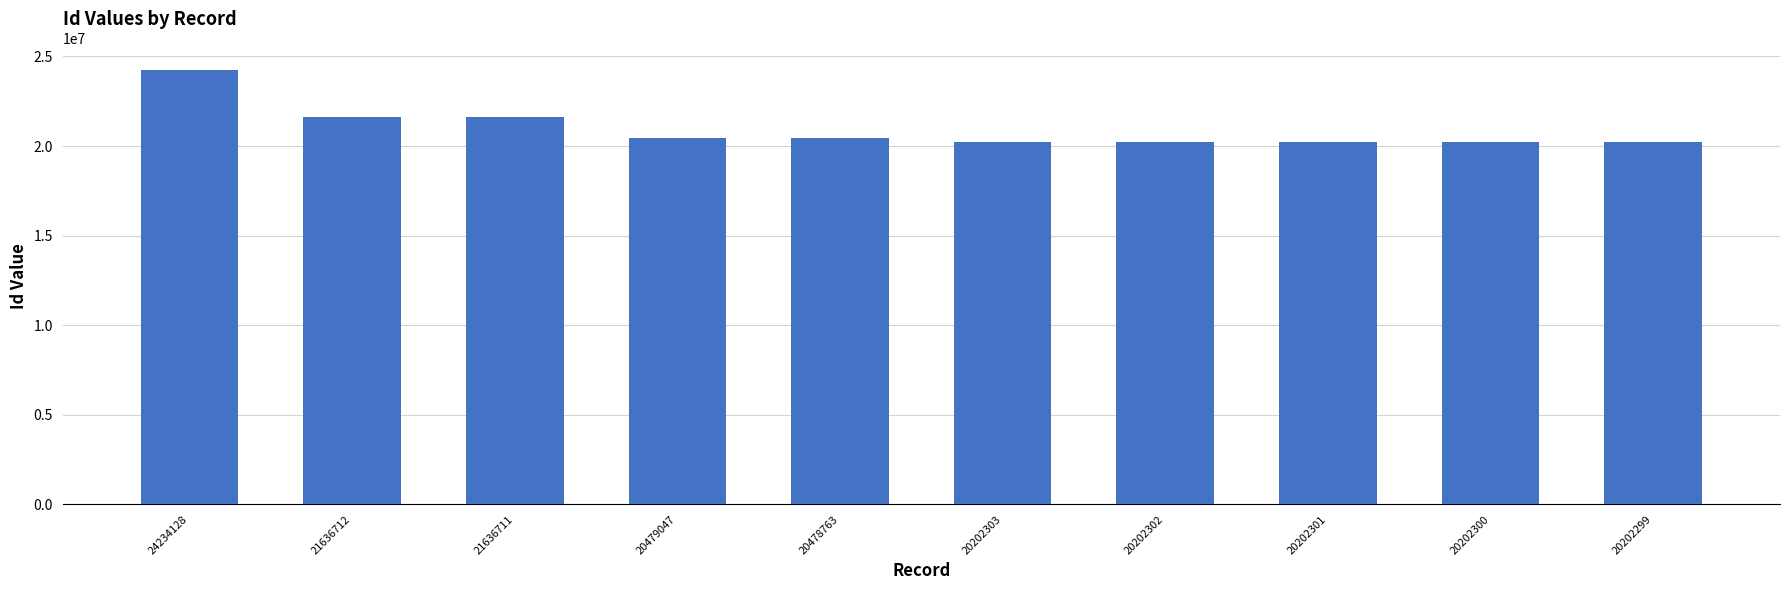

Approximately how many times larger is the value at 20202299 compared to 20202300?

1.0